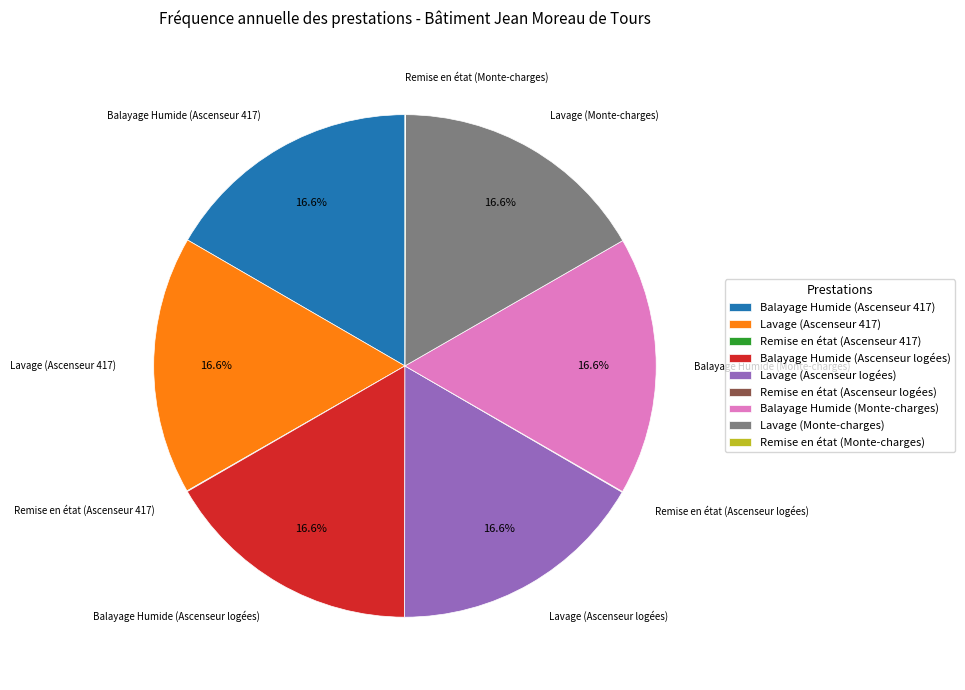

True or false: Lavage (Ascenseur 417) accounts for 17% of the total.

True